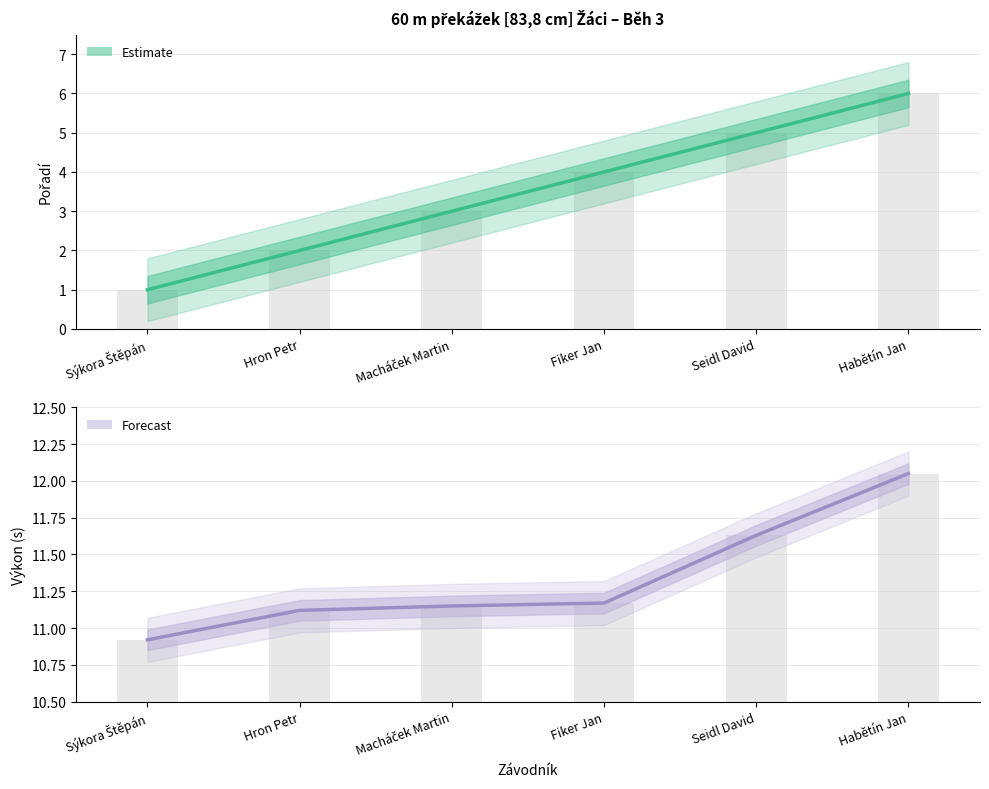

Reading right to left, transcribe all the data shown in this chart.

Pořadí (estimate): 6.0	5.0	4.0	3.0	2.0	1.0
Výkon (estimate): 12.1	11.6	11.2	11.2	11.1	10.9